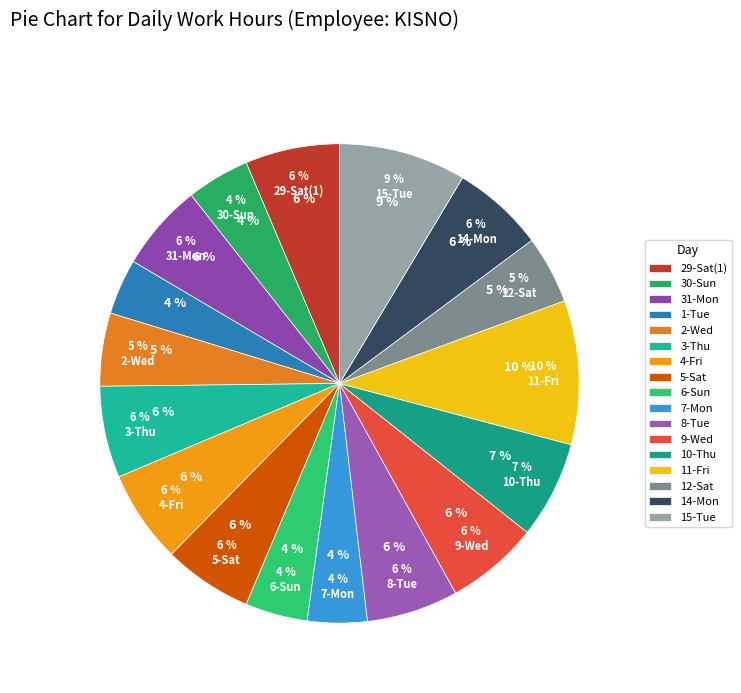

Rank the categories by value from highest to lowest.

11-Fri, 15-Tue, 10-Thu, 29-Sat(1), 9-Wed, 4-Fri, 14-Mon, 3-Thu, 8-Tue, 5-Sat, 31-Mon, 2-Wed, 12-Sat, 30-Sun, 6-Sun, 7-Mon, 1-Tue